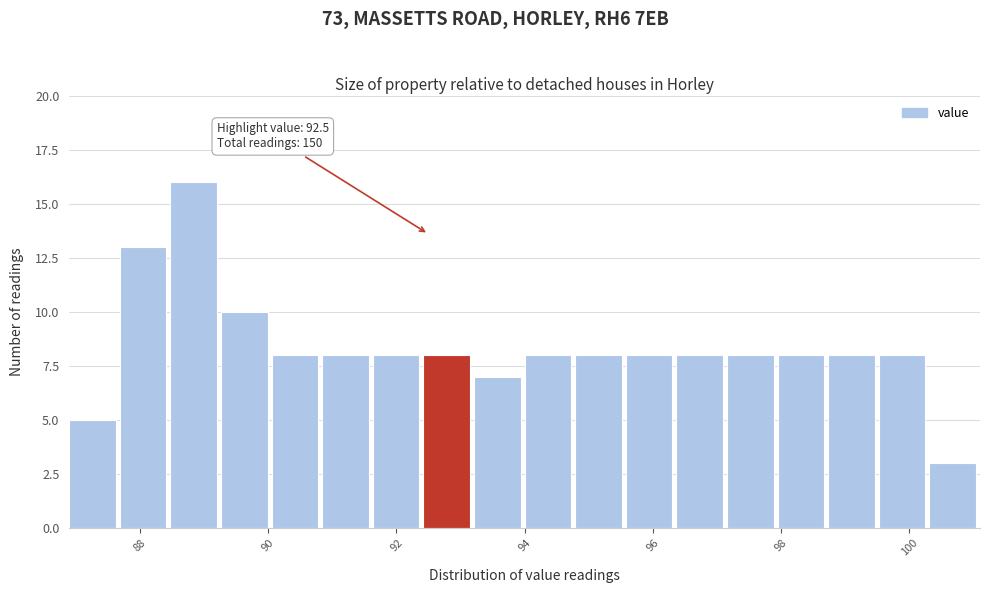

Around what value on the x-axis is the tallest bar? Give the approximate position of its centre, as read against the axis.

88.8